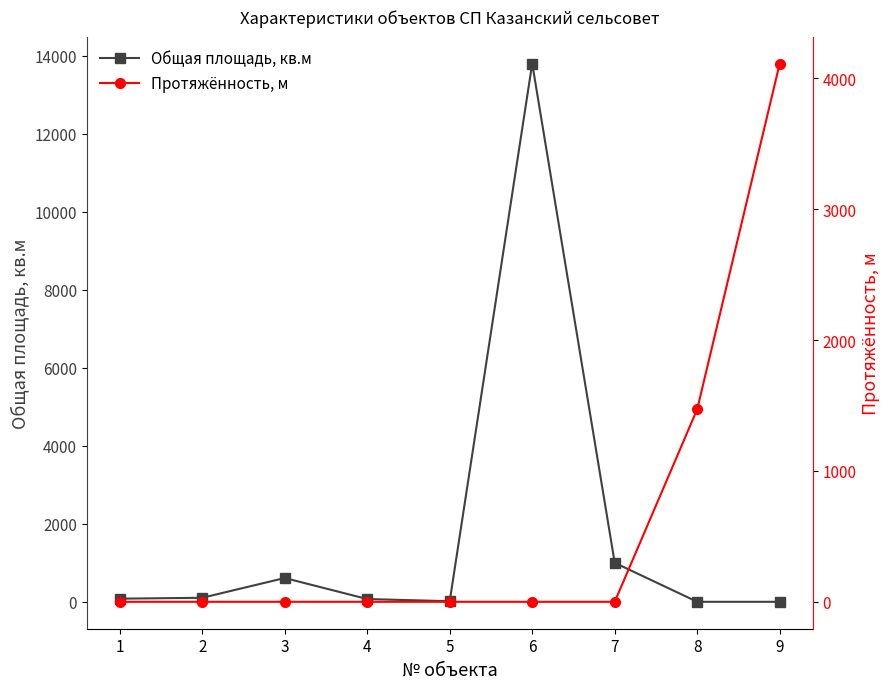

How many lines are shown in the chart?

2